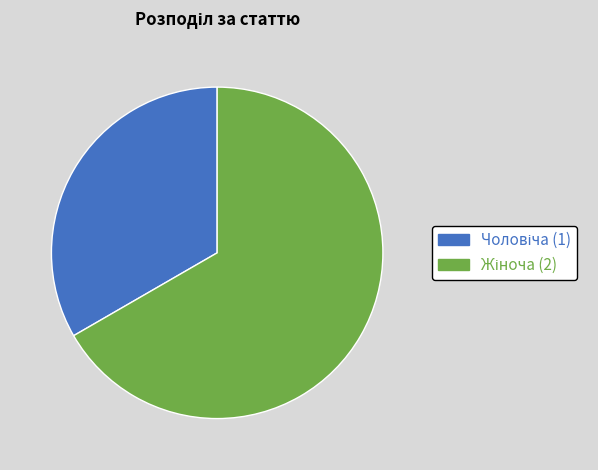

Is there any slice that represents more than half of the pie?

Yes